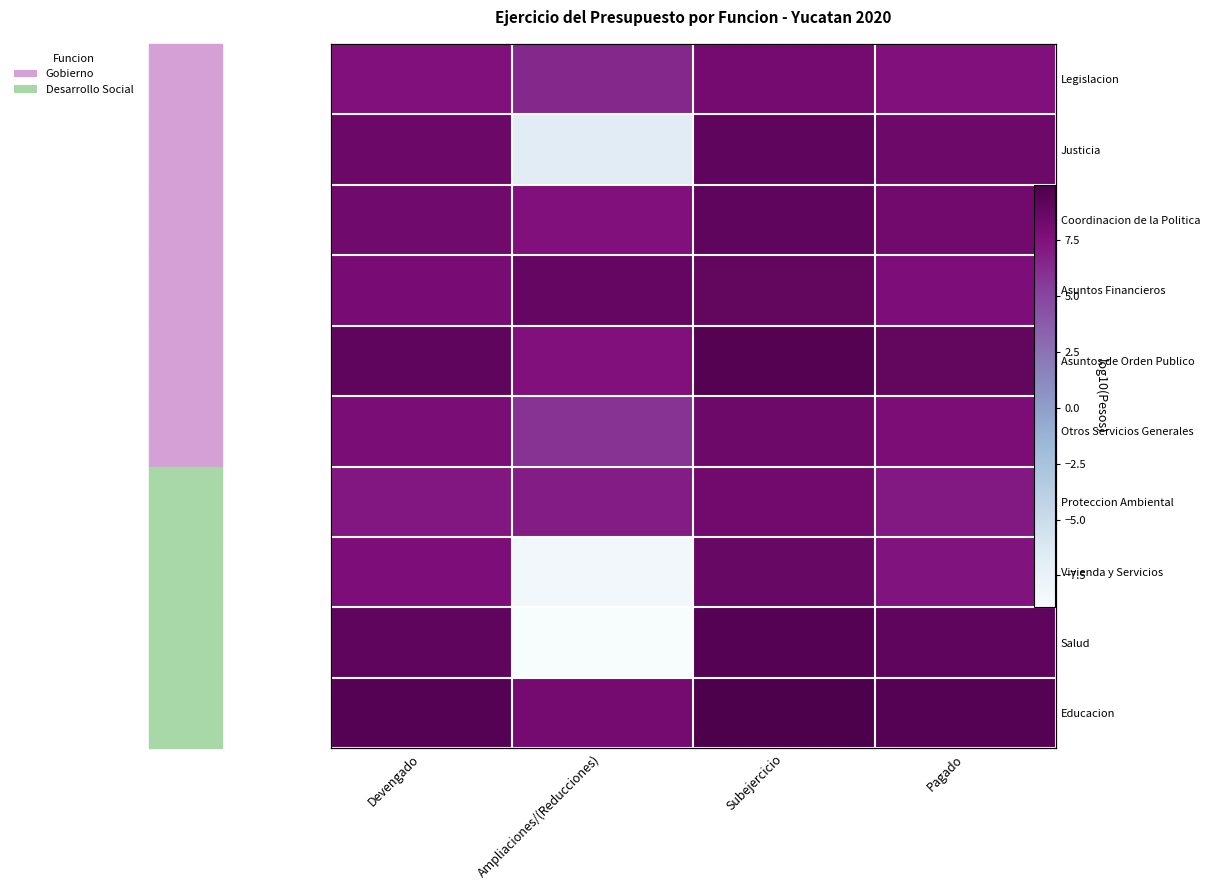

Which series changed the most between Devengado and Pagado?

Vivienda y Servicios